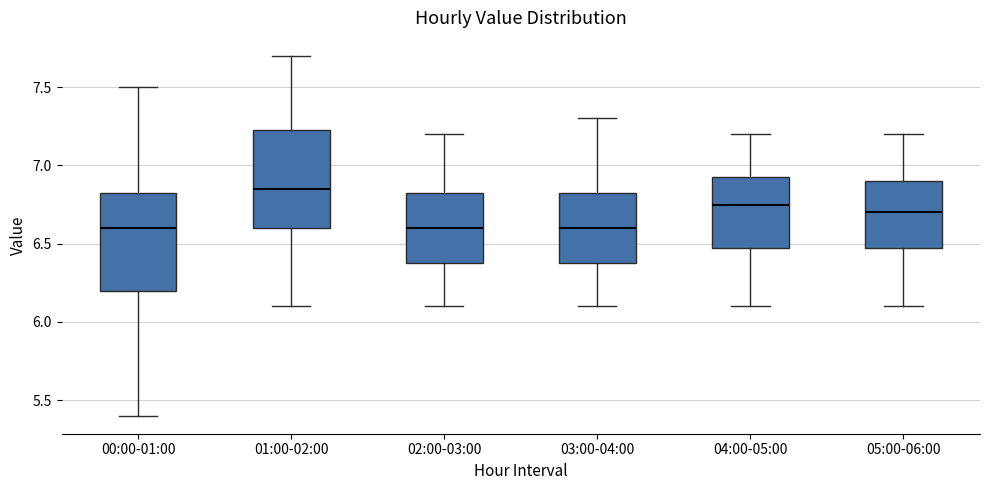

Where does the median line of the box for 01:00-02:00 sit on the y-axis? The values are not printed on the chart, so give them approximately, as read against the axis.

6.85